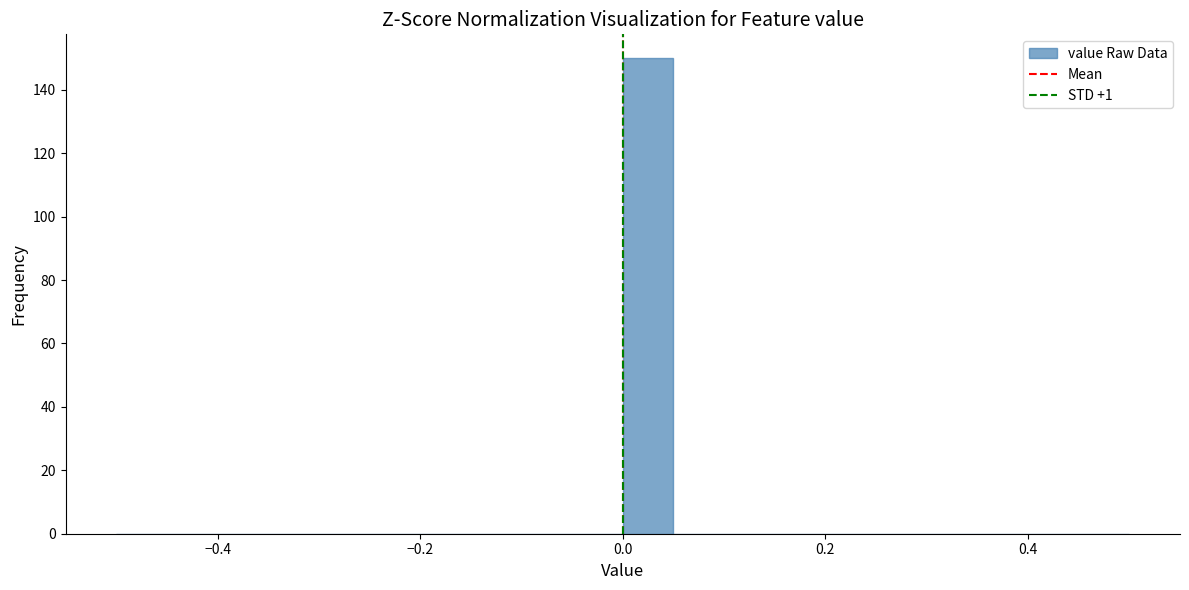

Around what value on the x-axis is the tallest bar? Give the approximate position of its centre, as read against the axis.

0.02